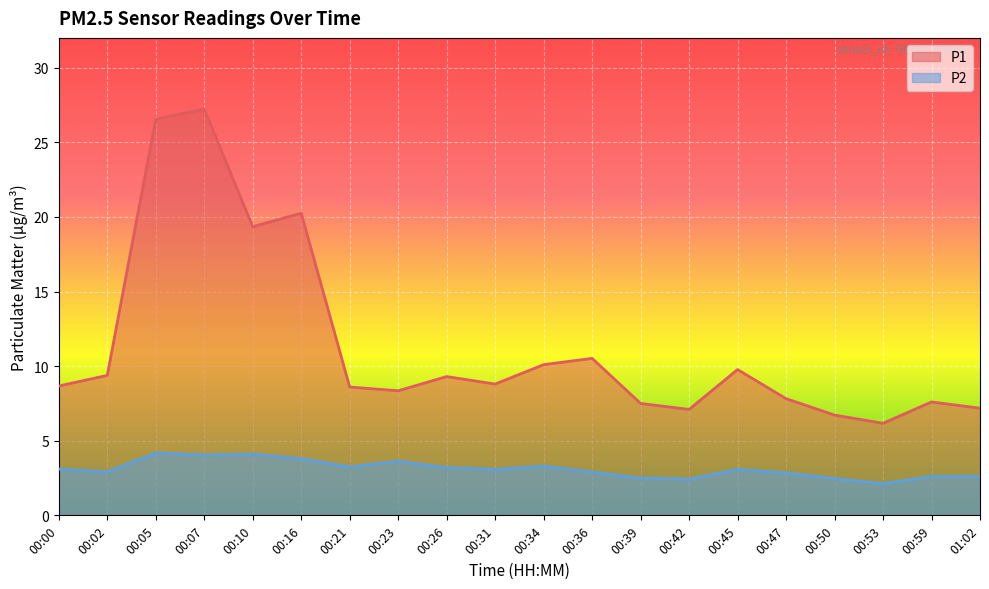

Reading left to right, list all the values displayed in this chart.

P1: 8.7	9.4	26.6	27.2	19.4	20.2	8.6	8.3	9.3	8.8	10.1	10.5	7.5	7.1	9.8	7.8	6.7	6.2	7.6	7.2
P2: 3.1	2.9	4.2	4.0	4.1	3.8	3.2	3.6	3.2	3.1	3.3	2.9	2.5	2.4	3.1	2.9	2.5	2.1	2.6	2.6